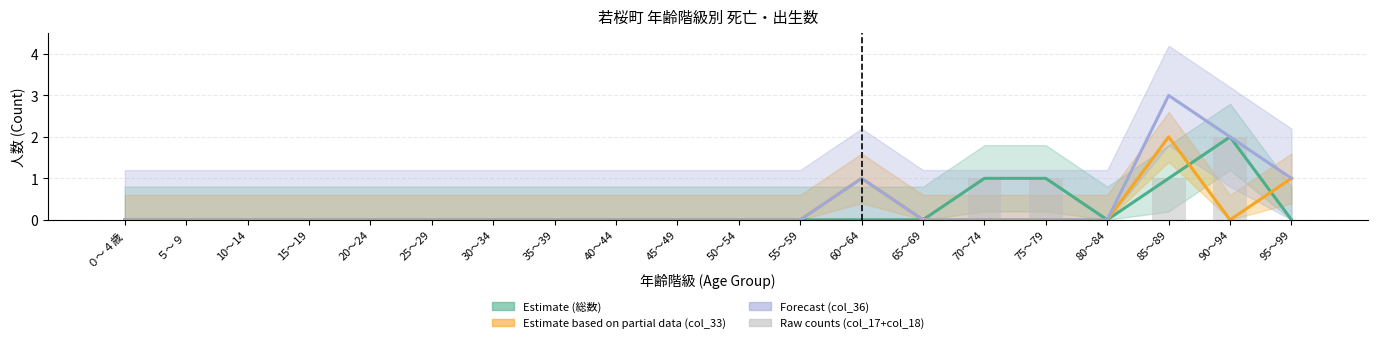

Reading left to right, list all the values displayed in this chart.

総数(col_16) (Estimate): 0	0	0	0	0	0	0	0	0	0	0	0	0	0	1	1	0	1	2	0
col_33 (Partial): 0	0	0	0	0	0	0	0	0	0	0	0	1	0	0	0	0	2	0	1
col_36 (Forecast): 0	0	0	0	0	0	0	0	0	0	0	0	1	0	0	0	0	3	2	1
col_17+col_18 (Raw): 0	0	0	0	0	0	0	0	0	0	0	0	0	0	1	1	0	1	2	0